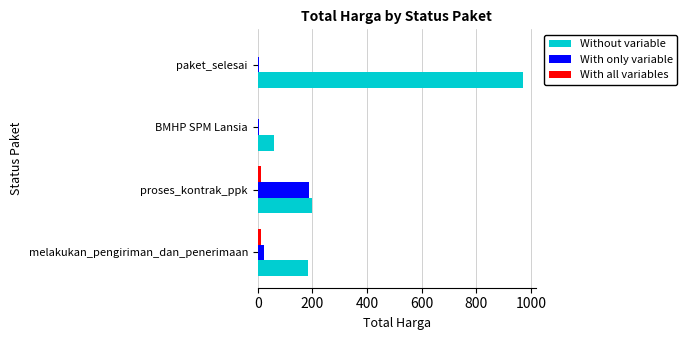

What is the sum of all With all variables values?

24.0